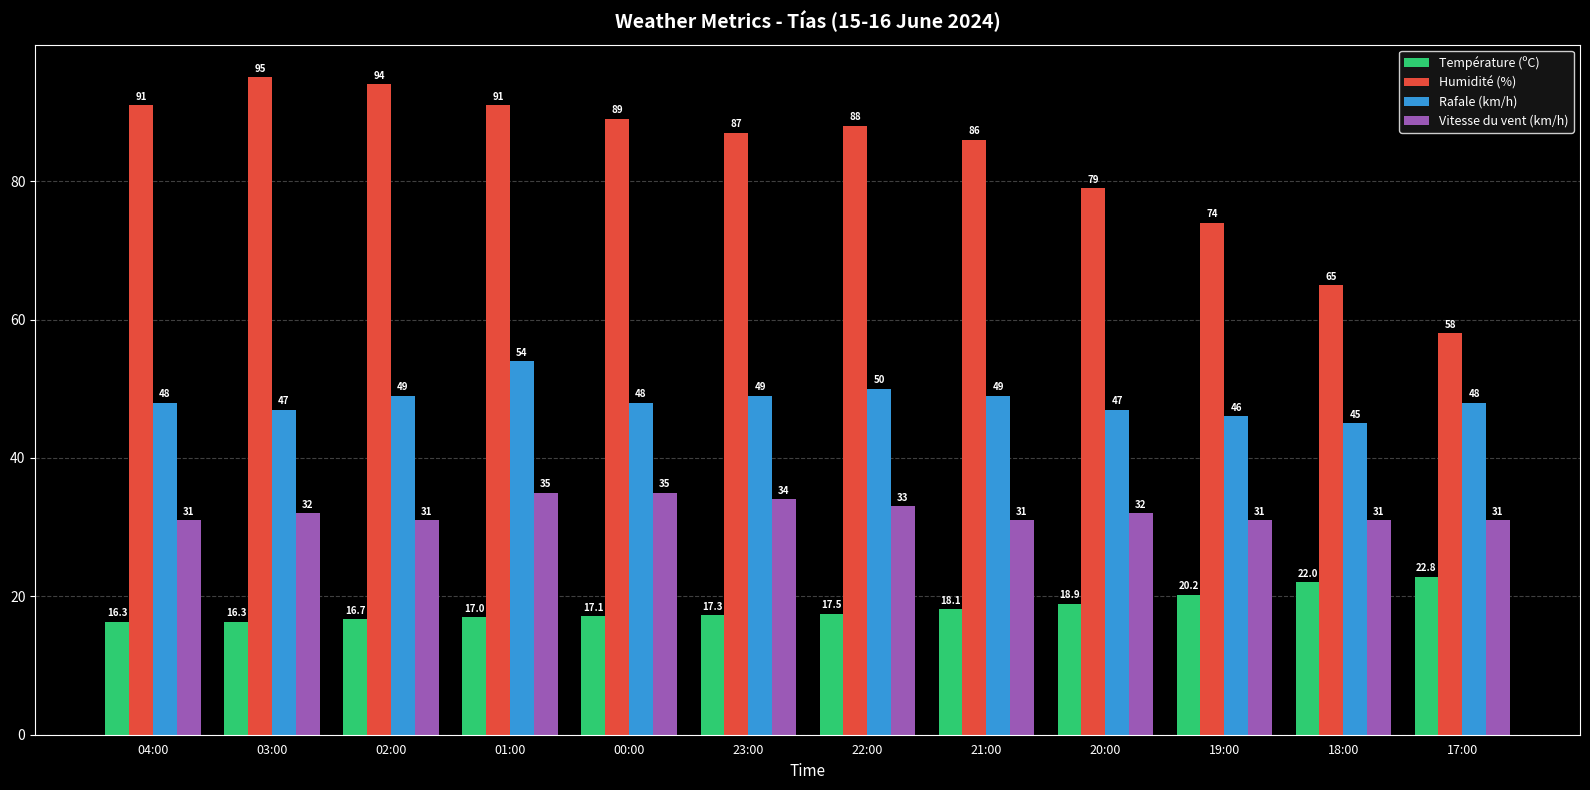

How many series are shown in this chart?

4